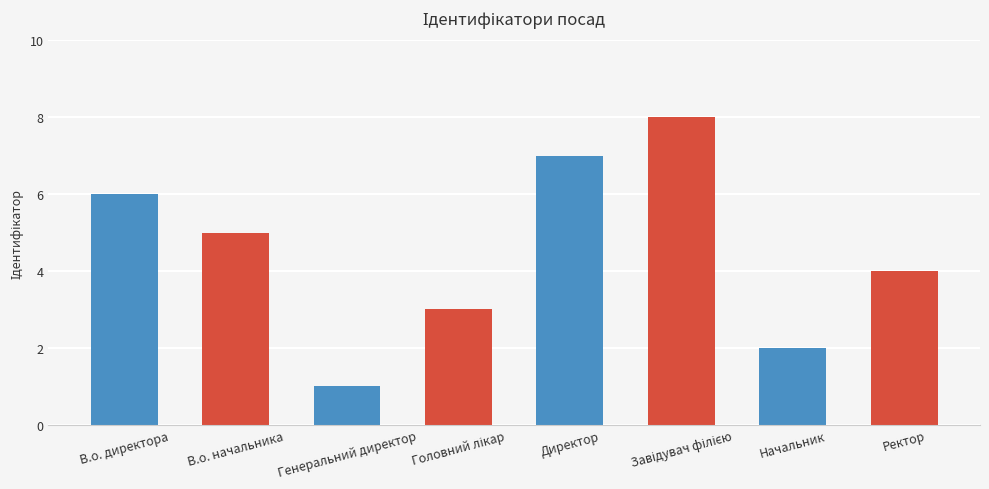

Reading left to right, list all the values displayed in this chart.

6	5	1	3	7	8	2	4